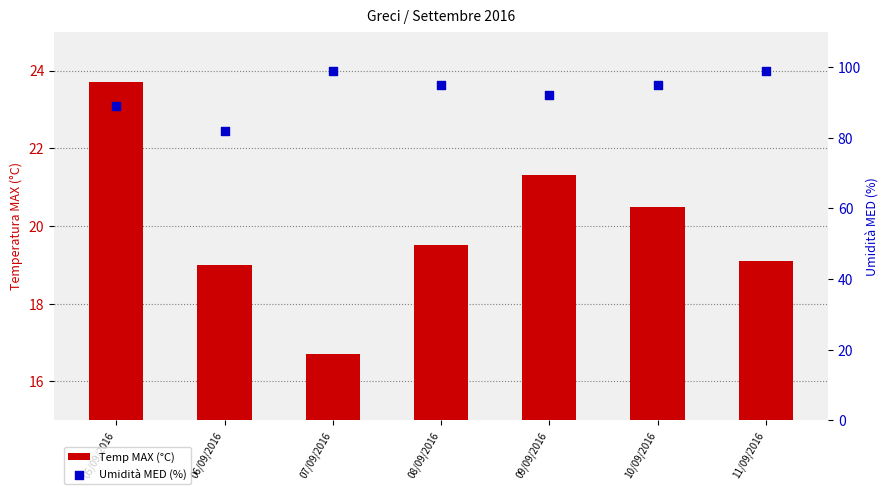

Which series has the largest Y range (max minus min)?

Umidità MED (%)